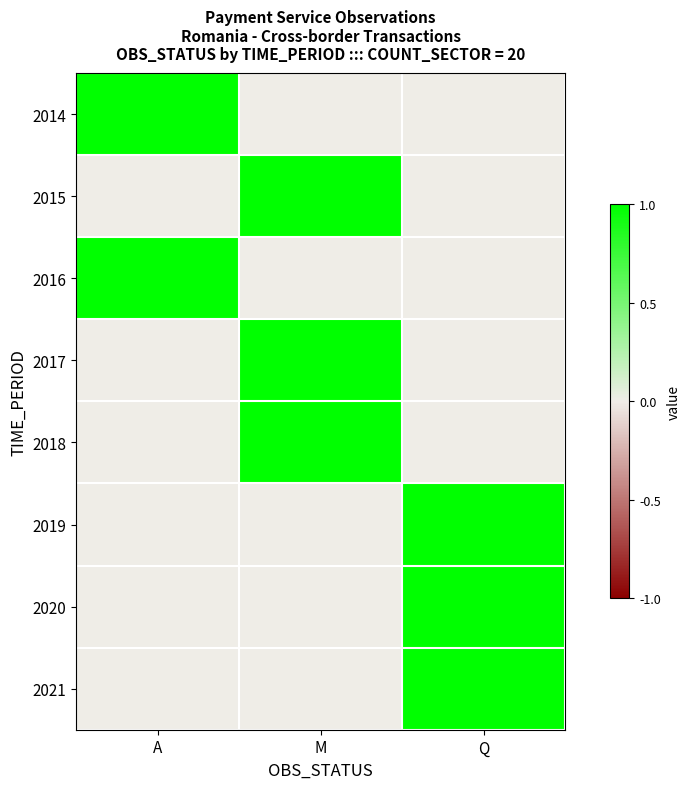

Reading left to right, what are all the values shown in this chart?

2014: A=1	M=0	Q=0
2015: A=0	M=1	Q=0
2016: A=1	M=0	Q=0
2017: A=0	M=1	Q=0
2018: A=0	M=1	Q=0
2019: A=0	M=0	Q=1
2020: A=0	M=0	Q=1
2021: A=0	M=0	Q=1